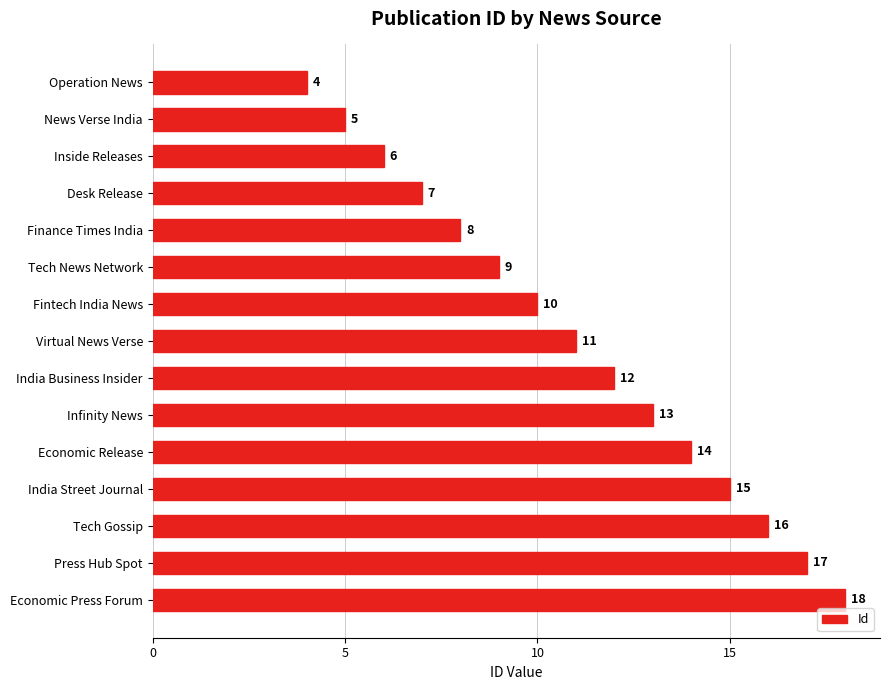

Reading top to bottom, list all the values displayed in this chart.

Operation News=4	News Verse India=5	Inside Releases=6	Desk Release=7	Finance Times India=8	Tech News Network=9	Fintech India News=10	Virtual News Verse=11	India Business Insider=12	Infinity News=13	Economic Release=14	India Street Journal=15	Tech Gossip=16	Press Hub Spot=17	Economic Press Forum=18